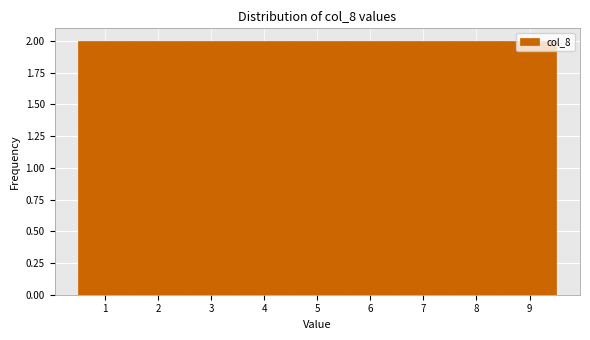

Reading left to right, transcribe this chart: for each bar, give the range it covers on the x-axis and its height. The values are not printed on the chart, so give them approximately, as read against the axis.

0.5 to 1.5: 2
1.5 to 2.5: 2
2.5 to 3.5: 2
3.5 to 4.5: 2
4.5 to 5.5: 2
5.5 to 6.5: 2
6.5 to 7.5: 2
7.5 to 8.5: 2
8.5 to 9.5: 2